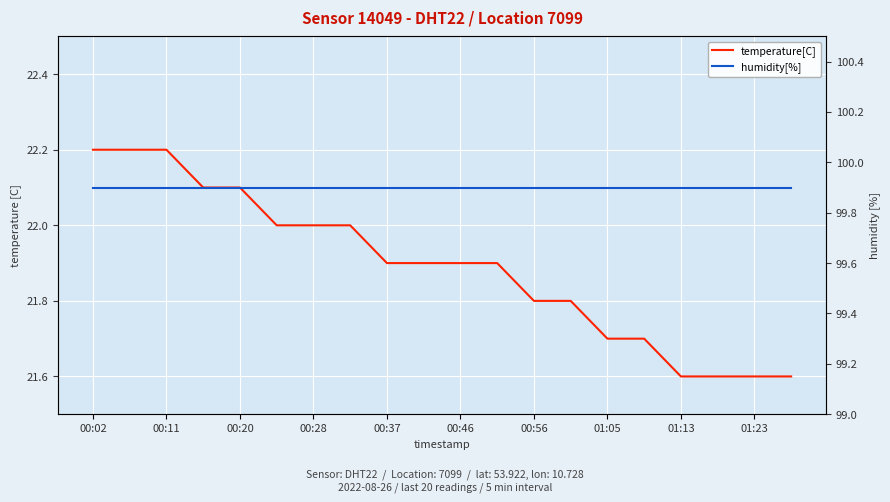

True or false: humidity[%] and temperature[C] intersect in this chart.

False